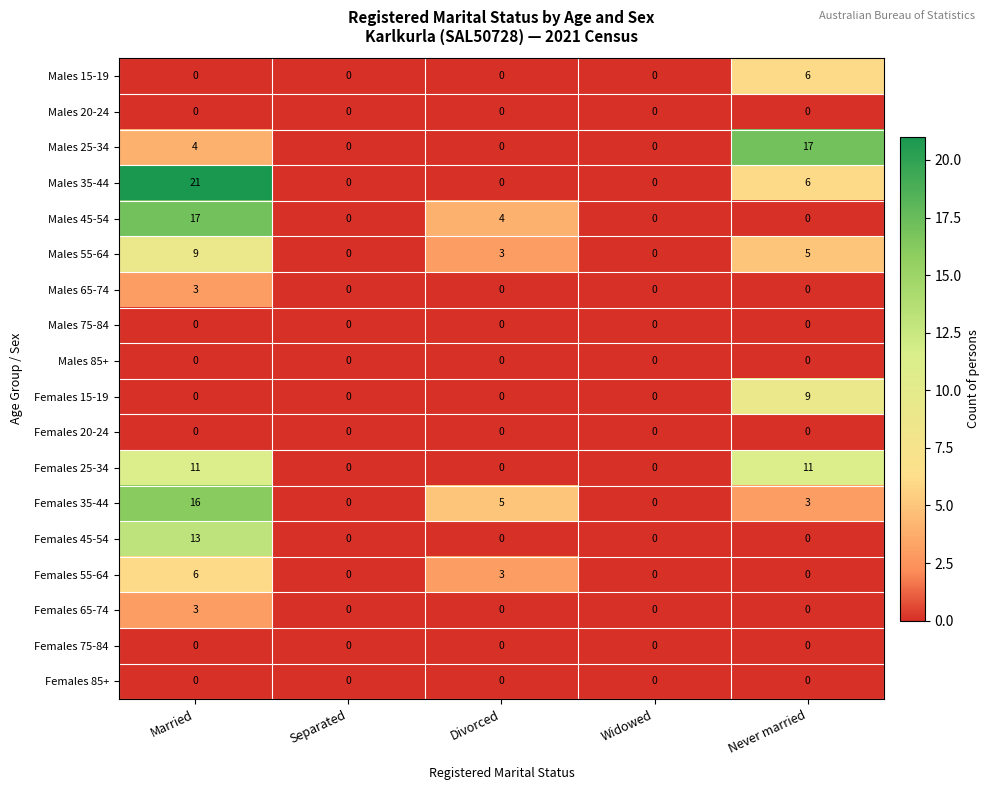

The Females 45-54 series shows 13 at Married. True or false?

True